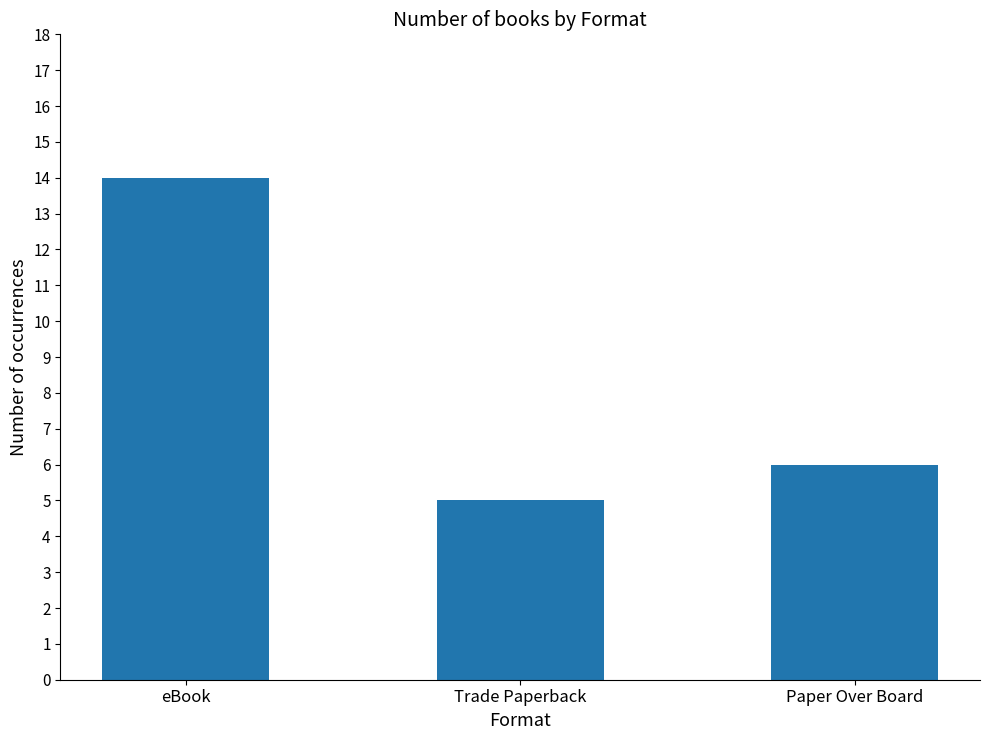

Which category has the lowest value across all series?

Trade Paperback